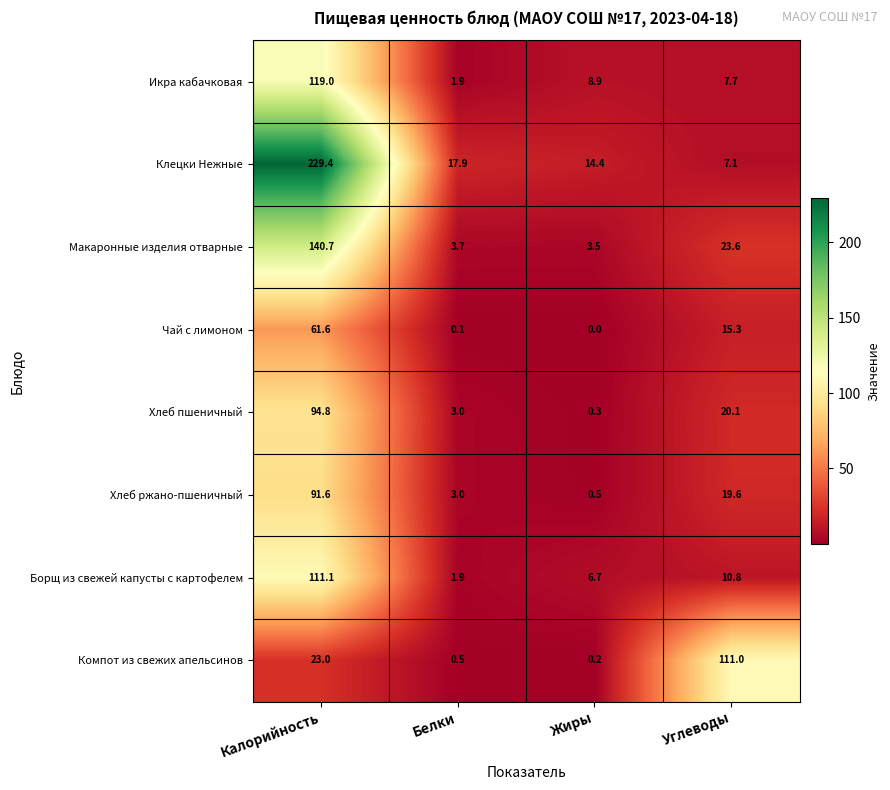

Which category has the highest value across all series?

Калорийность